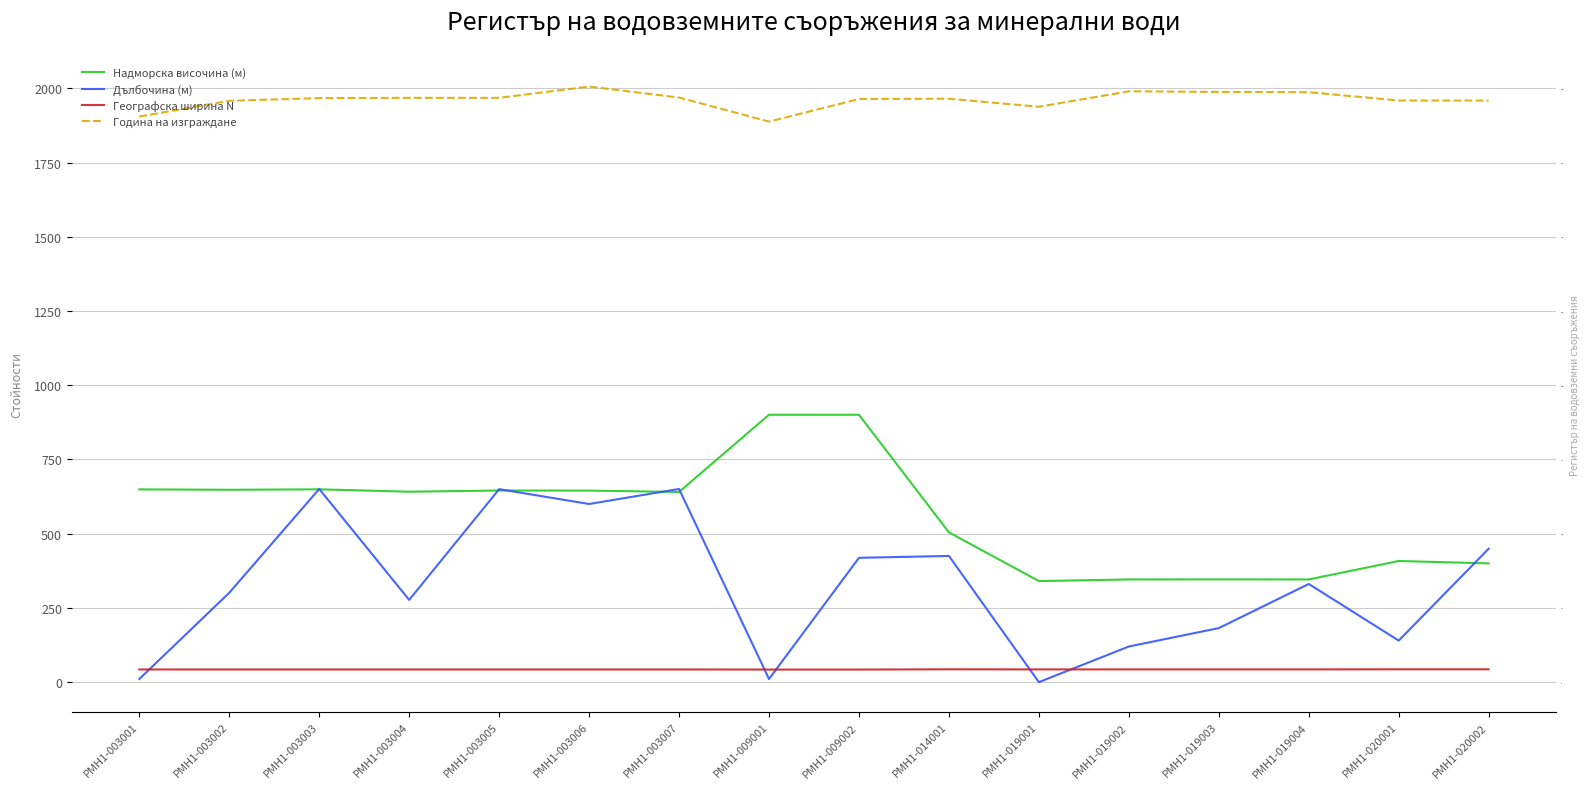

Reading left to right, extract all data points from this chart.

Надморска височина (м): 649.2	647.8	649.4	641.4	645.4	645.1	640.5	900.6	900.6	504.5	340.4	345.9	346.1	345.9	408.0	400.0
Дълбочина (м): 10.5	301.0	650.7	277.0	650.0	600.0	650.6	10.5	418.7	425.0	0.0	120.0	182.0	330.6	140.0	449.4
Географска ширина N: 42.7	42.7	42.7	42.7	42.7	42.7	42.7	42.4	42.4	43.2	42.9	42.9	42.9	42.9	43.2	43.2
Година на изграждане: 1905.0	1958.0	1967.0	1968.0	1968.0	2006.0	1969.0	1888.0	1964.0	1965.0	1938.0	1990.0	1988.0	1987.0	1959.0	1959.0